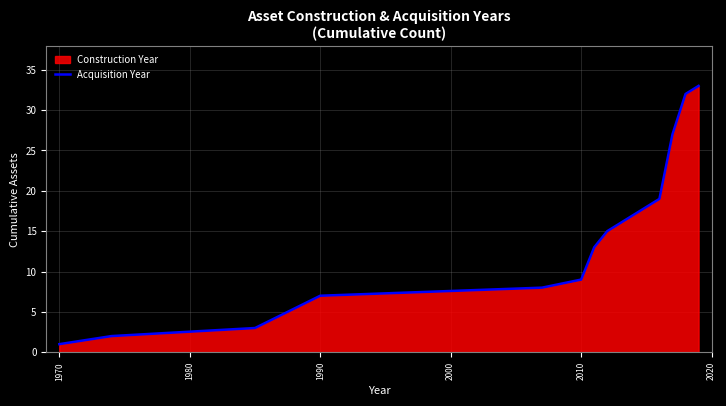

The value at 1990 is 7. True or false?

True